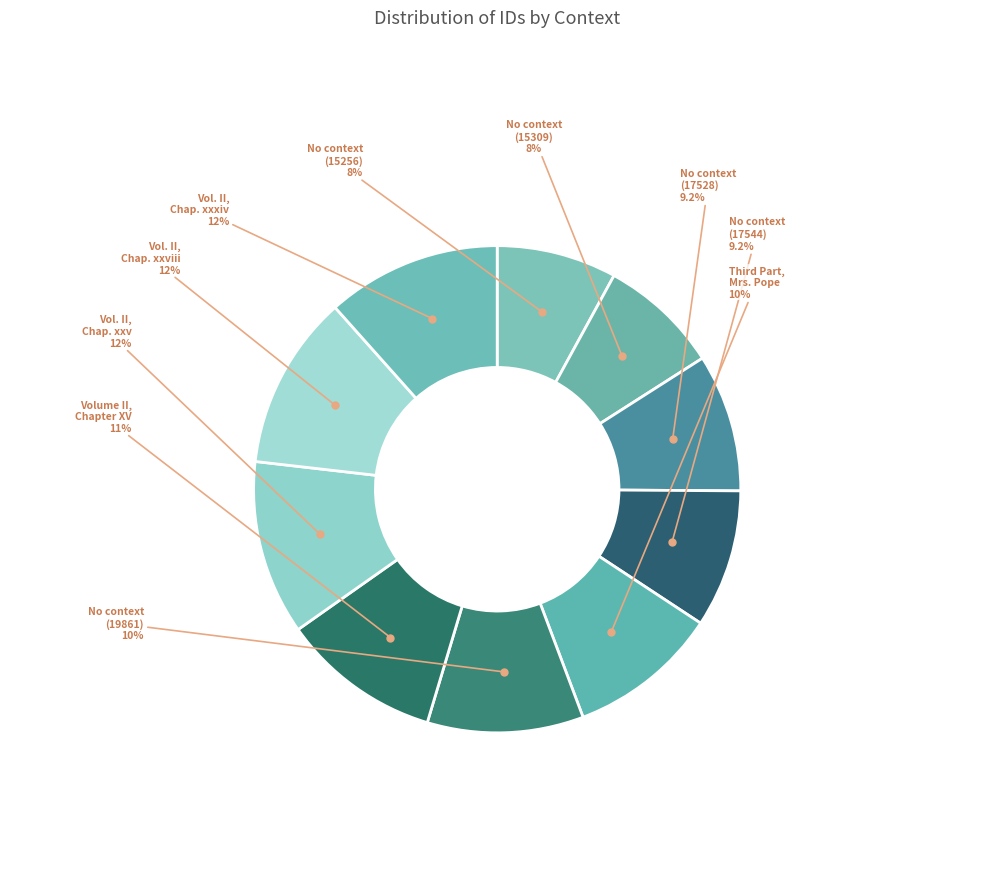

How many segments does this pie chart have?

10